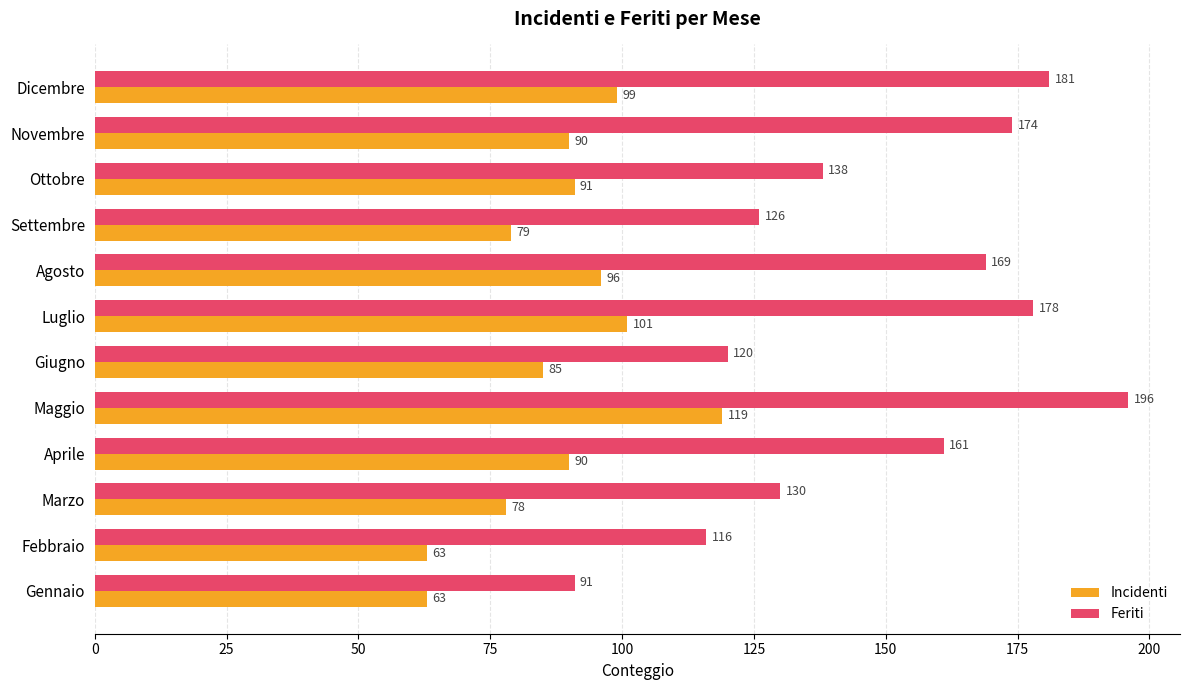

What is the spread (max minus min) of values at Aprile?

71